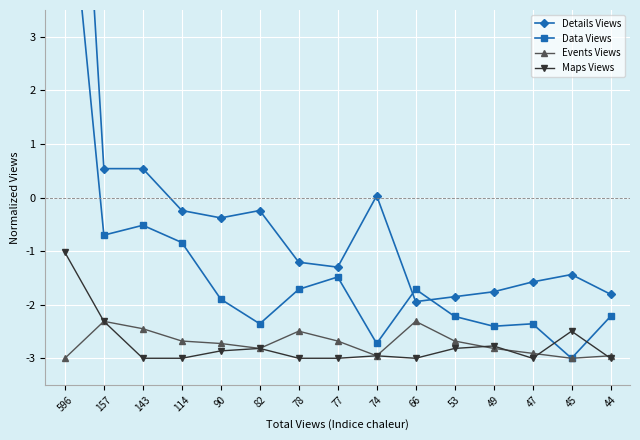

True or false: Data Views and Events Views intersect in this chart.

False